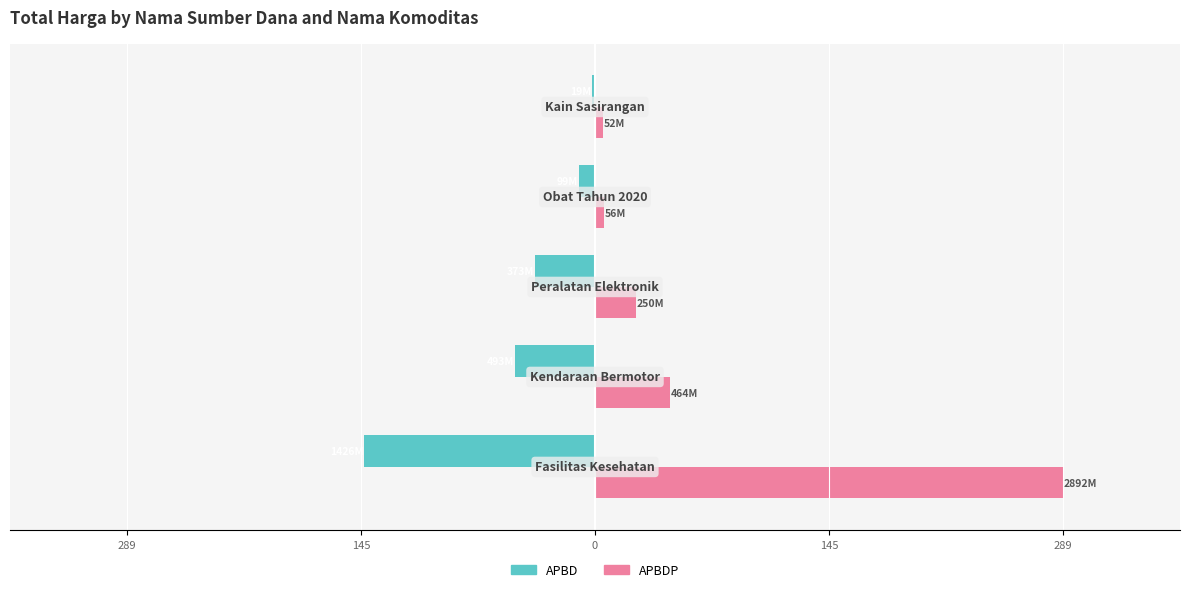

What is the sum of all APBDP values?

371.4